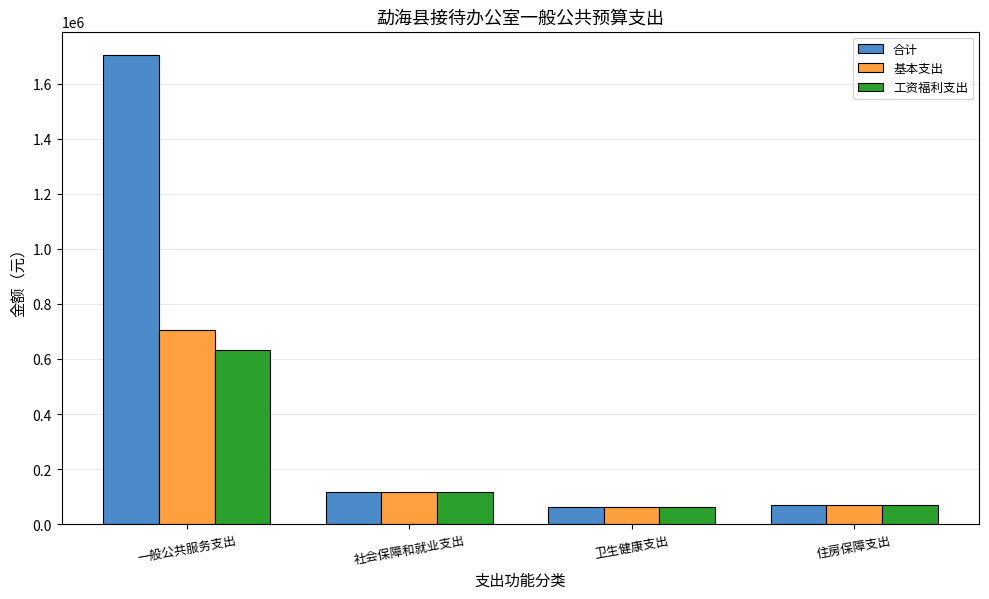

What are all the series names shown in the legend?

合计, 基本支出, 工资福利支出